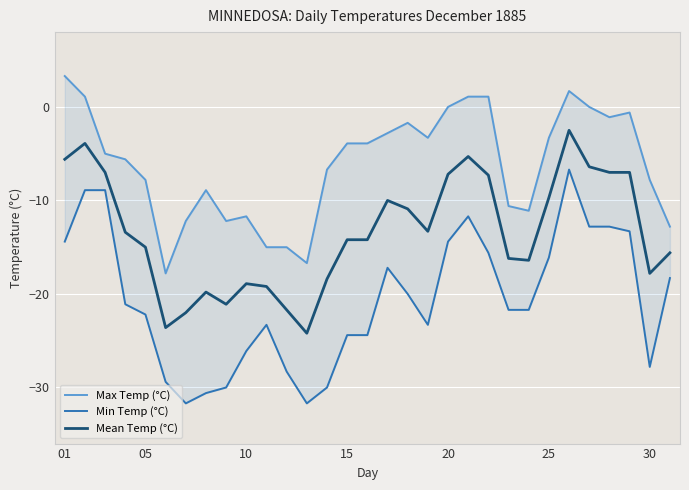

In Min Temp (°C), how many points are higher than both neighbors (excluding endpoints)?

4